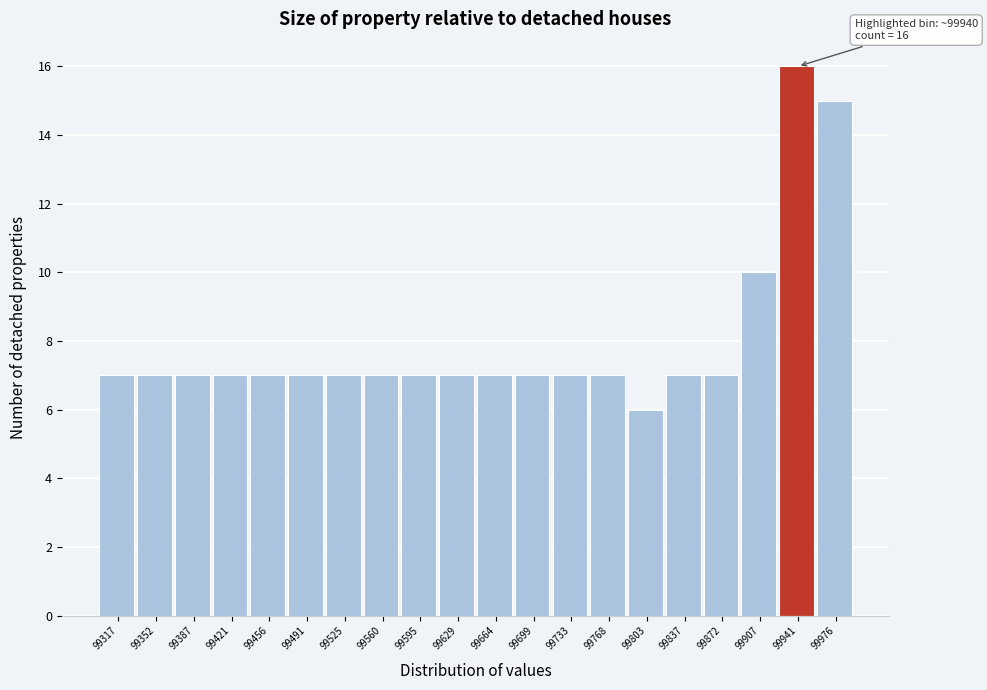

Which range on the x-axis has the tallest bar?

99925 to 99960